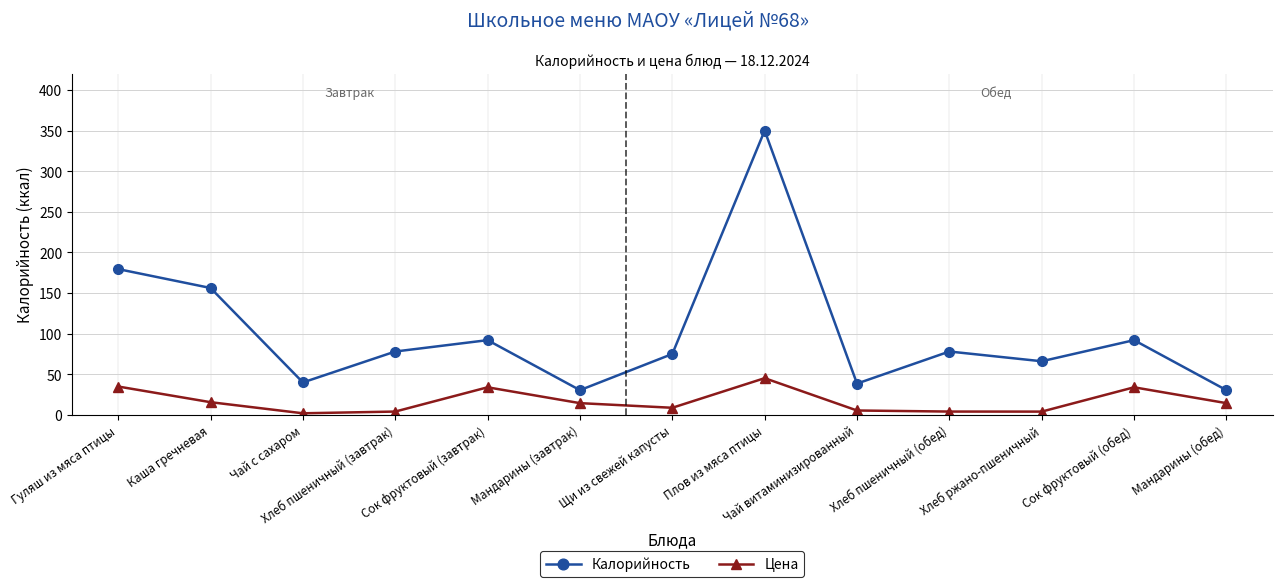

At how many categories does at least one series exceed 121?

3